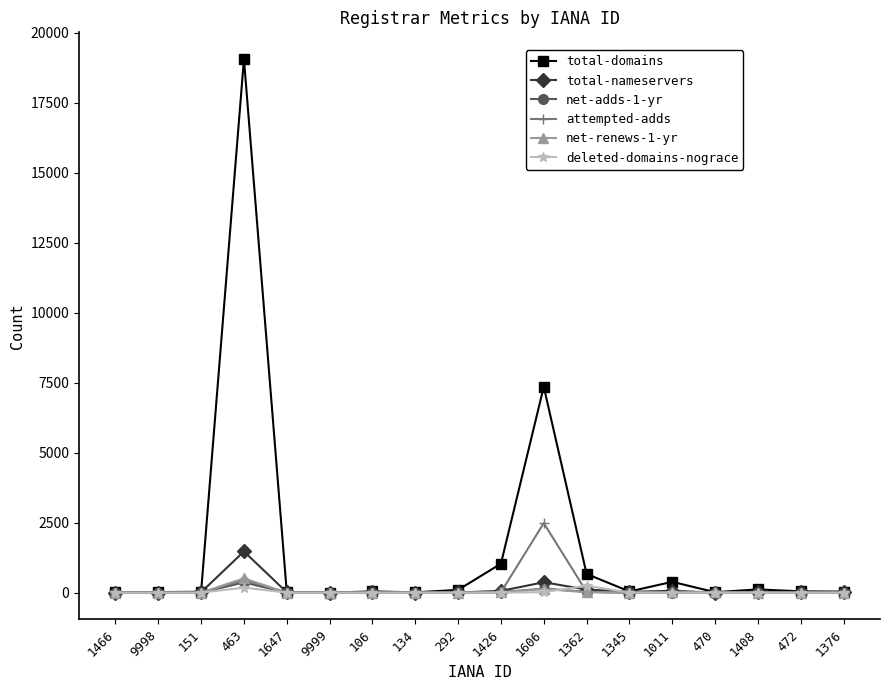

What is the value of the total-nameservers point at the 13th from the left?

27